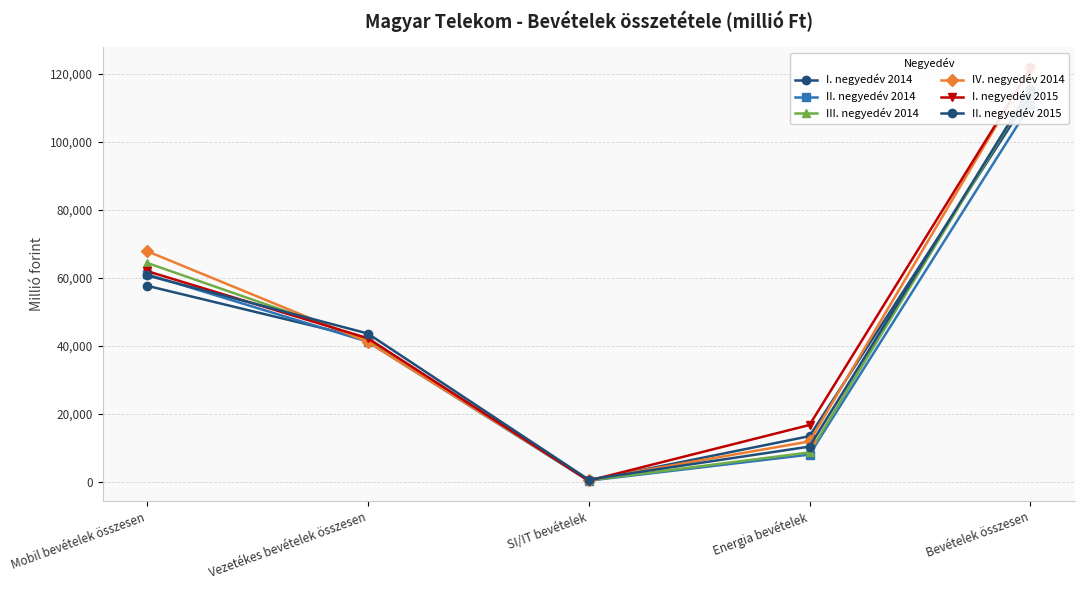

Which label corresponds to the largest value in the chart?

Bevételek összesen